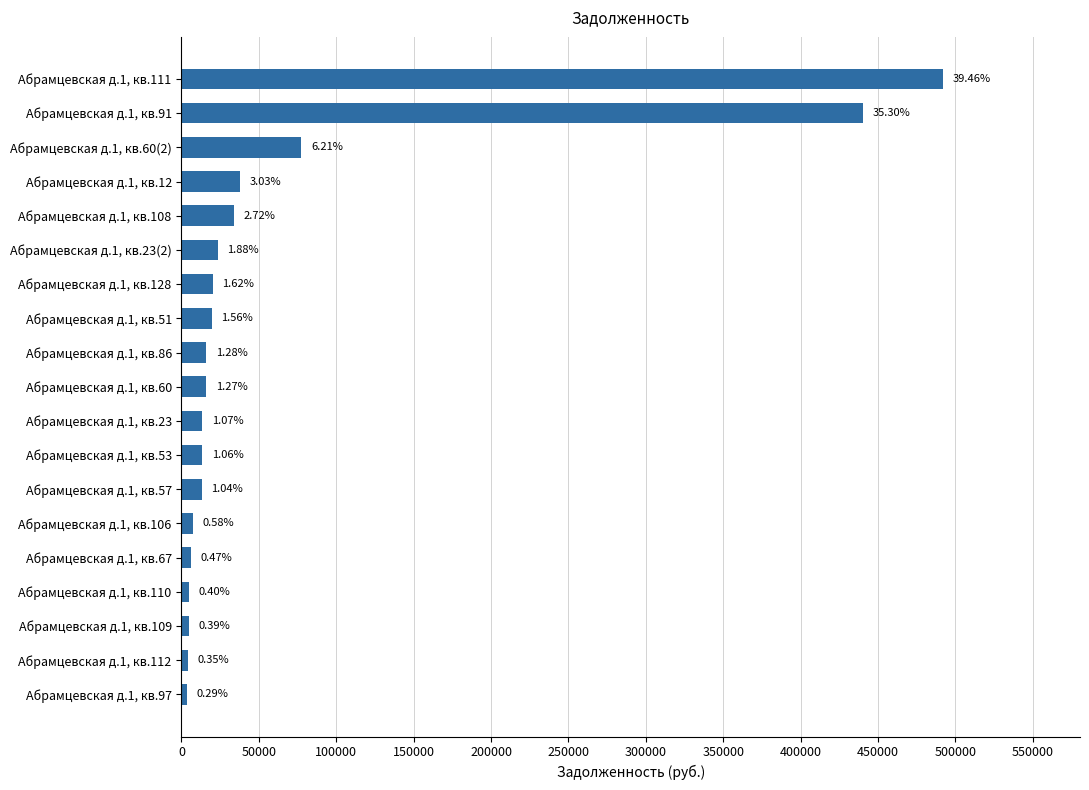

How many bars are there in total?

19